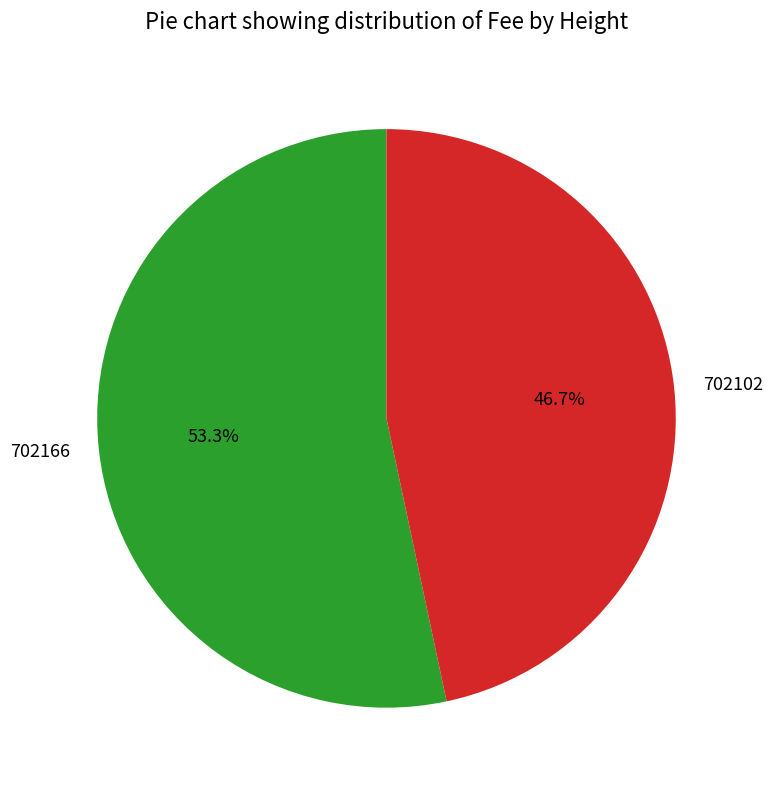

The 702166 slice represents 53% of the pie. True or false?

True